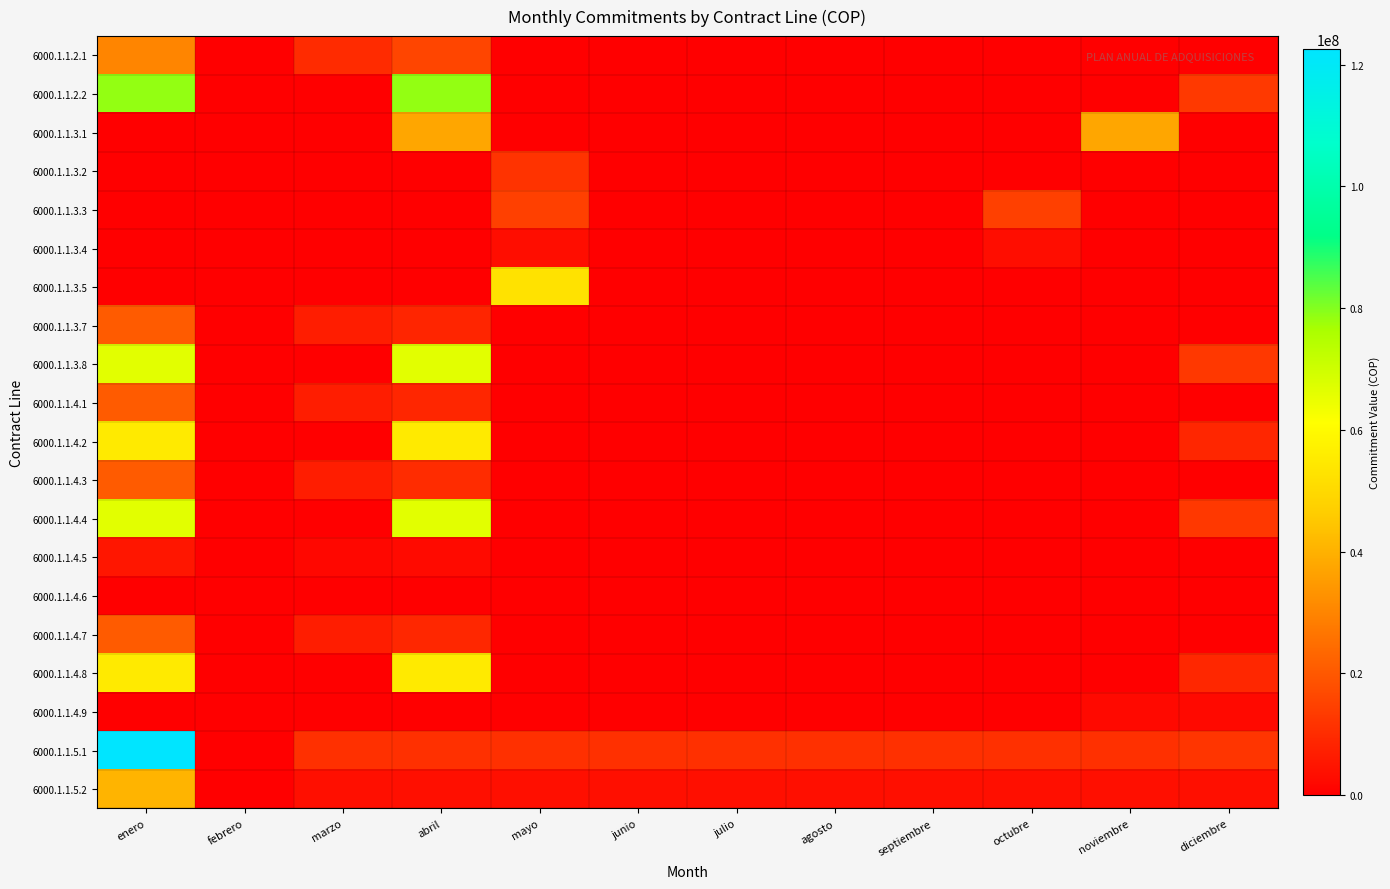

Between diciembre and noviembre, which is larger?

diciembre